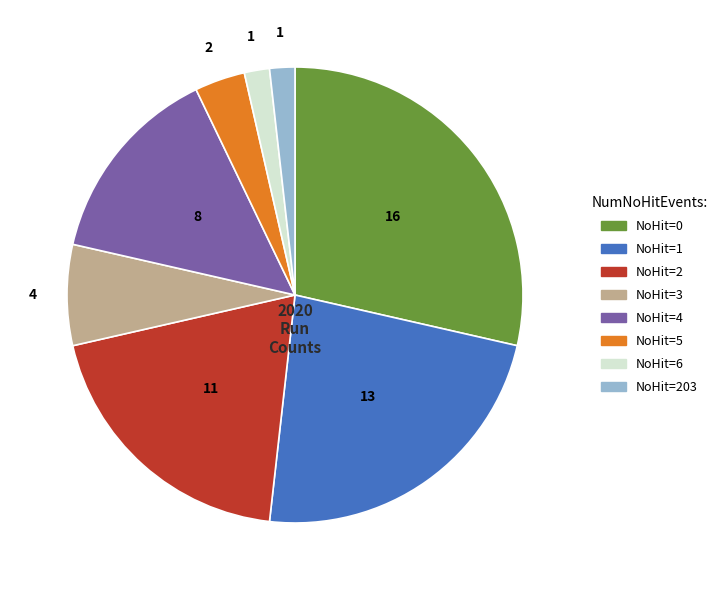

Is there any slice that represents more than half of the pie?

No